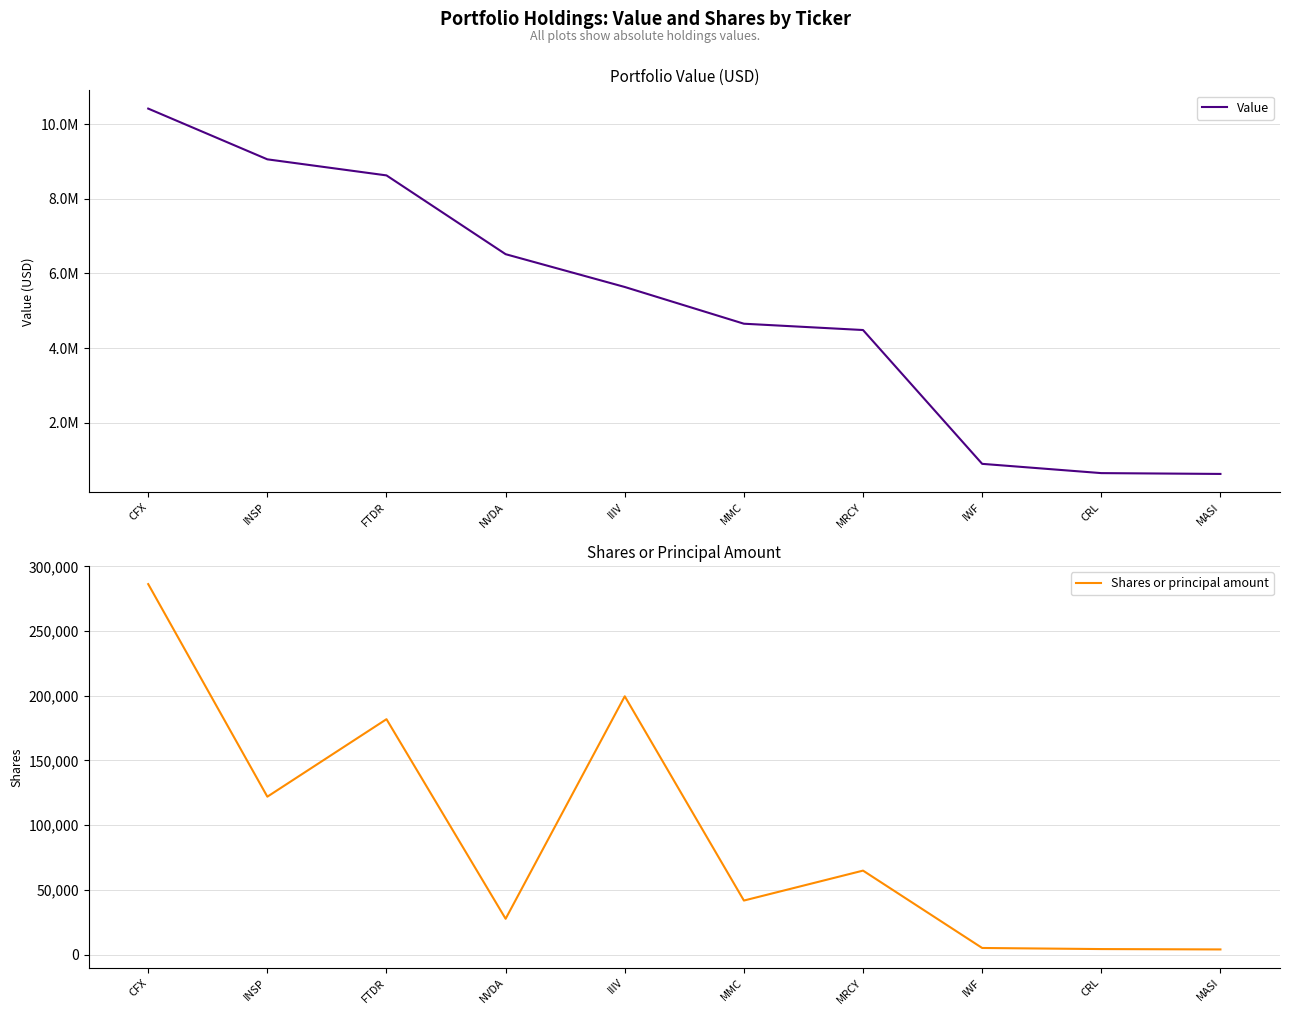

True or false: Shares or principal amount and Value intersect in this chart.

False